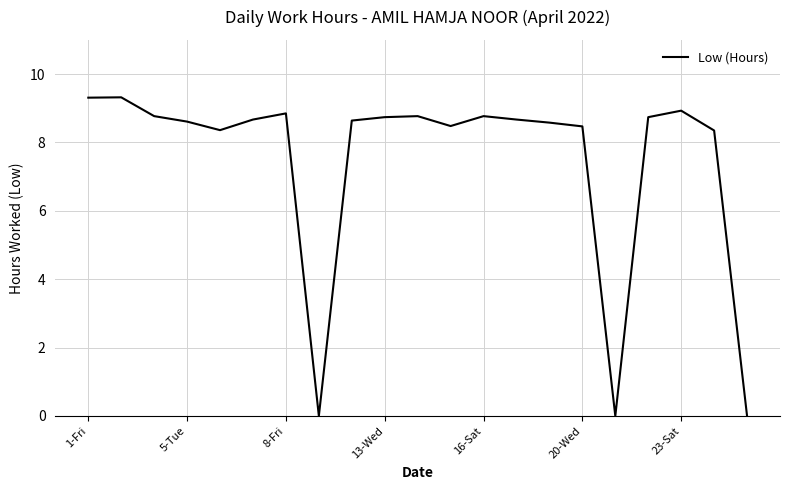

How many interior local valleys (lower than both neighbors) does the data have?

4